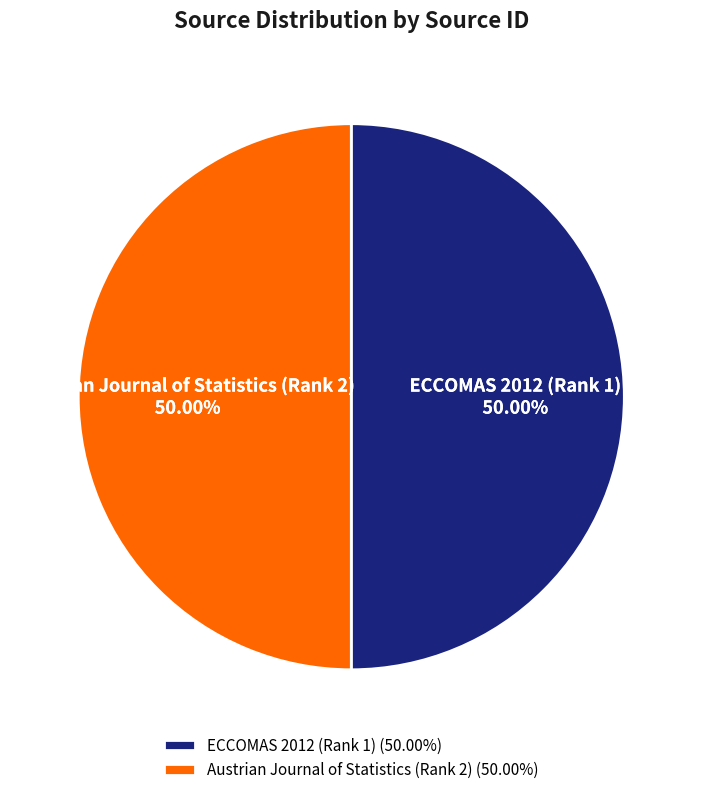

Combined, do Austrian Journal of Statistics (Rank 2) and ECCOMAS 2012 (Rank 1) account for over 50%?

Yes